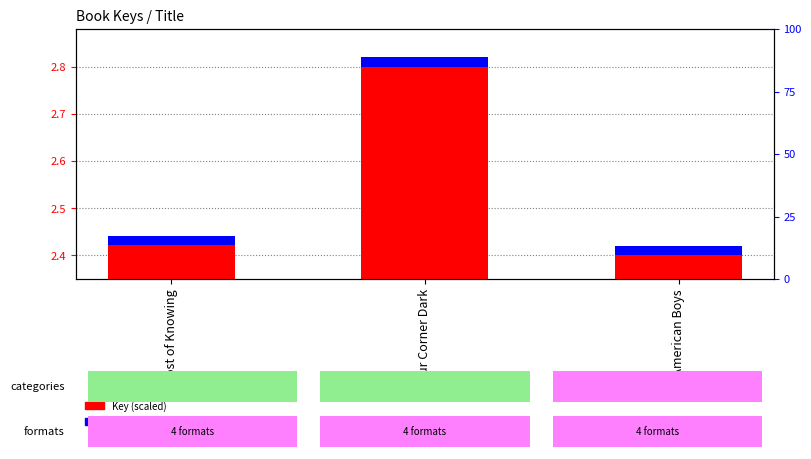

What is the spread (max minus min) of values at Your Corner Dark?

2.8